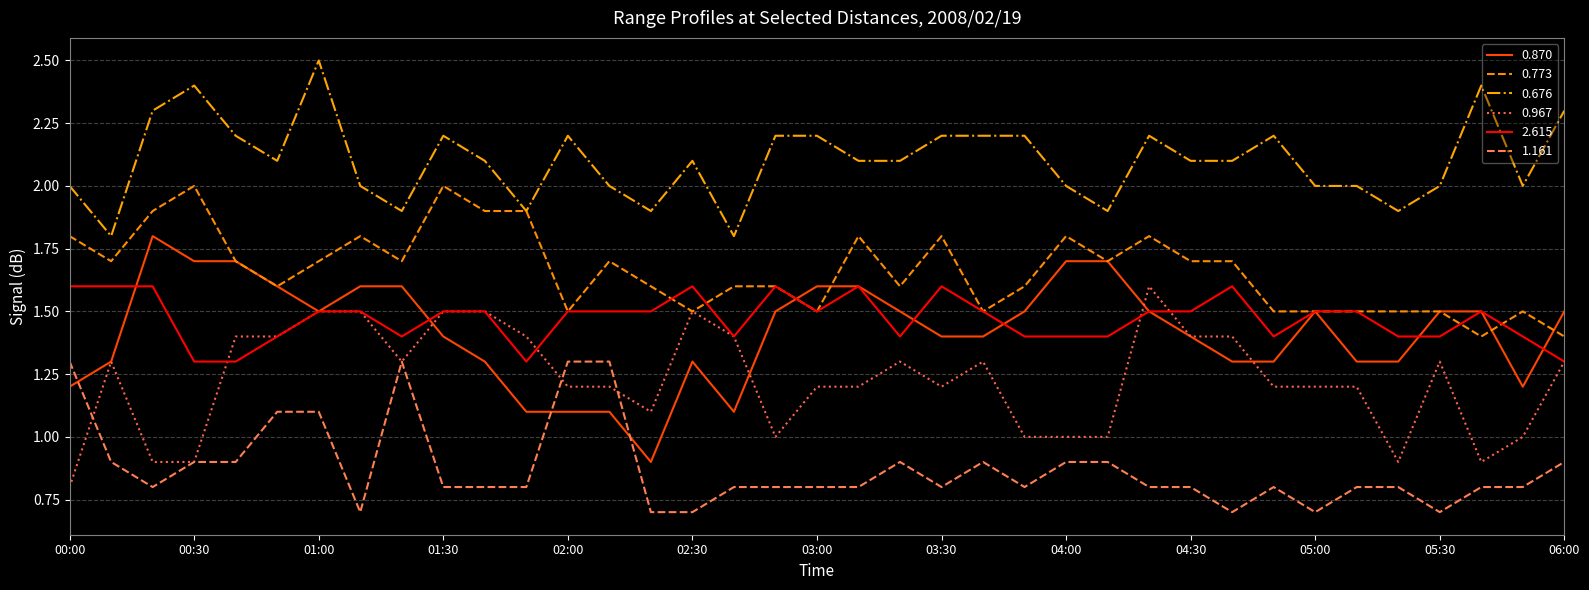

What is the minimum value shown in the chart?

0.7